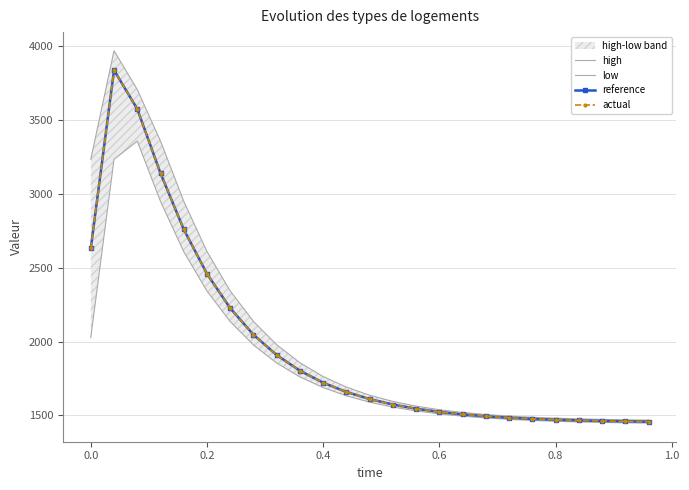

Which series has the largest range (max minus min)?

high